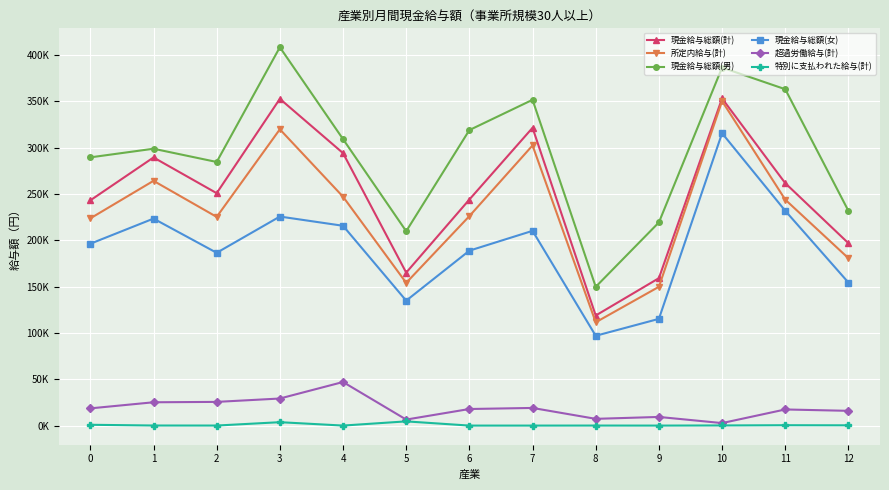

Reading right to left, what are all the values shown in this chart?

現金給与総額(計): 196781	261556	352954	159040	118760	321268	243881	165036	293962	352509	250741	289277	243005
所定内給与(計): 180577	243769	350106	149715	111450	302235	225995	154006	246931	319642	225140	264056	223565
現金給与総額(男): 231671	362891	386252	219180	149689	351478	318808	209699	309060	408172	284401	298687	289372
現金給与総額(女): 154310	231752	315416	115146	96885	210107	188718	134781	215565	225523	186405	223312	196184
超過労働給与(計): 15919	17395	2704	9325	7276	19033	17886	6487	47014	29200	25561	25149	18572
特別に支払われた給与(計): 285	392	144	0	34	0	0	4543	17	3667	40	72	868